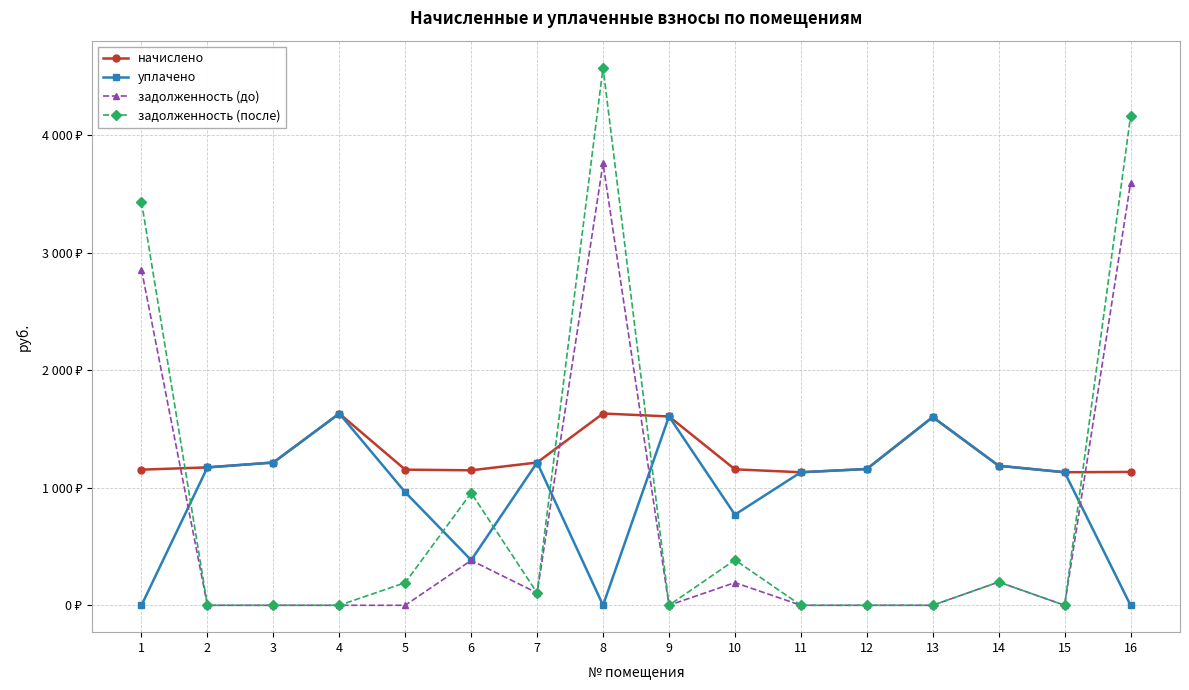

Which series has the largest total across all categories?

начислено